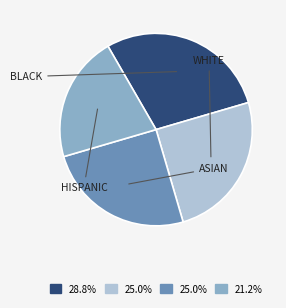

How many segments does this pie chart have?

4